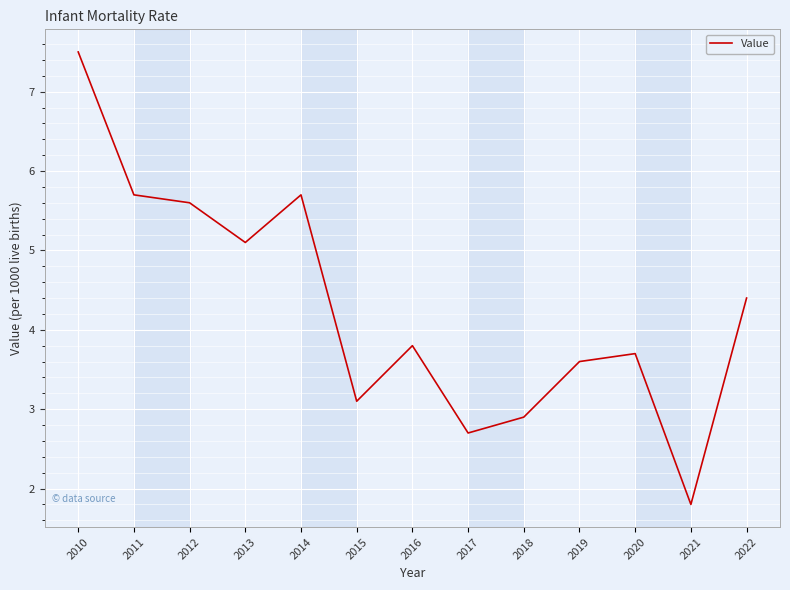

At which category does the chart reach its peak across all series?

2010